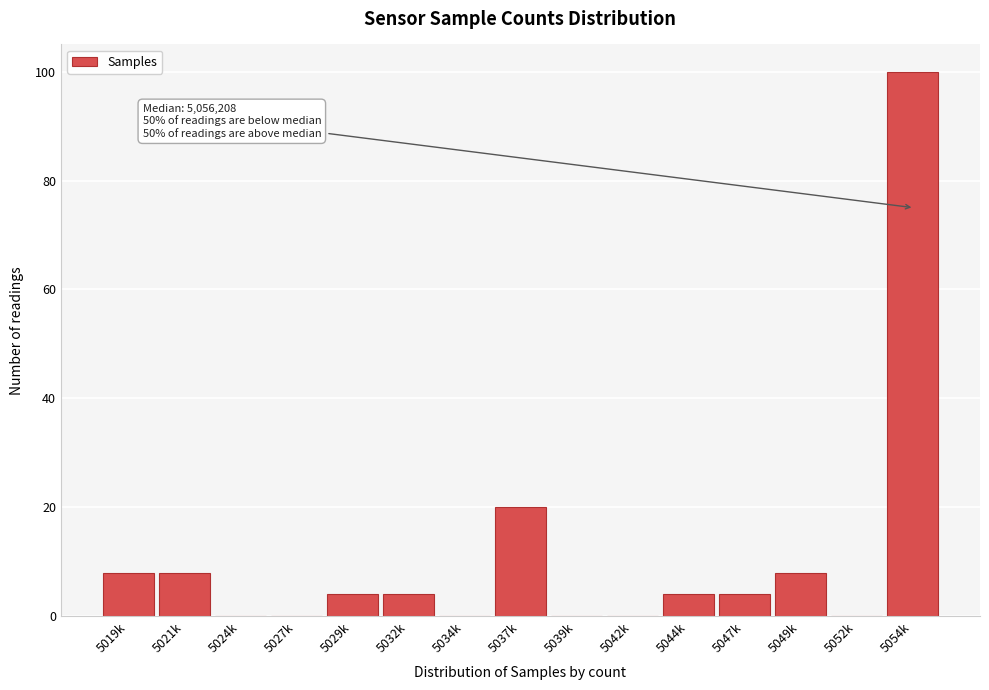

Reading left to right, list all the values displayed in this chart.

5019k=8	5021k=8	5024k=0	5027k=0	5029k=4	5032k=4	5034k=0	5037k=20	5039k=0	5042k=0	5044k=4	5047k=4	5049k=8	5052k=0	5054k=100